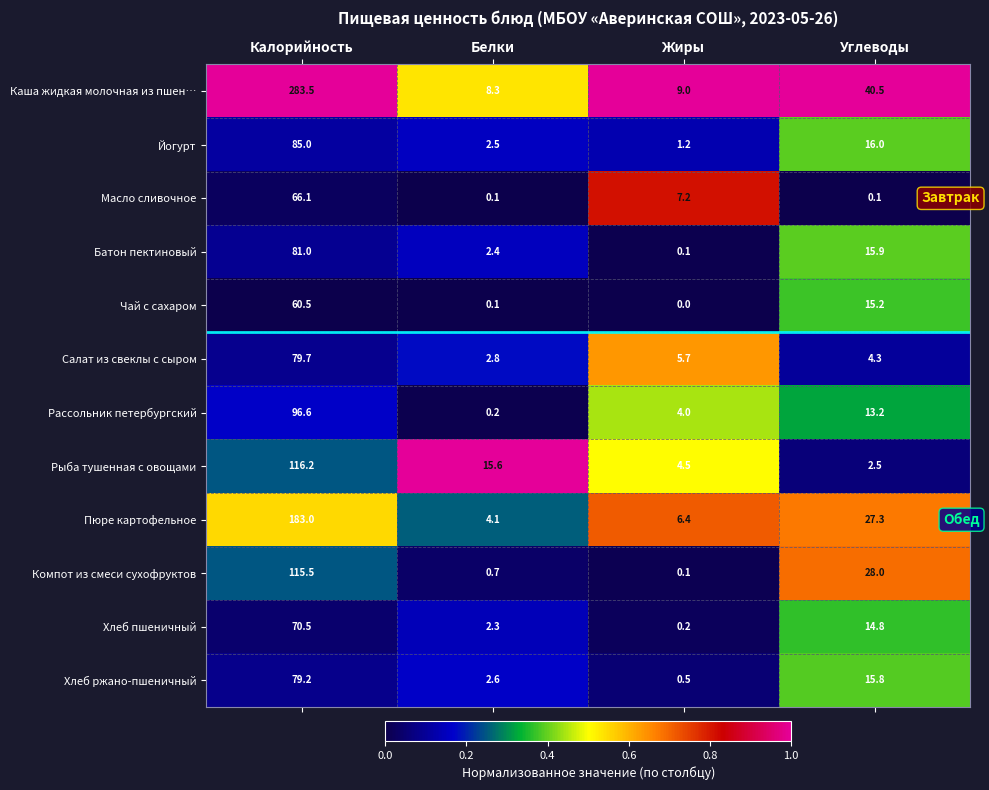

At which category is the sum across all series the highest?

Калорийность